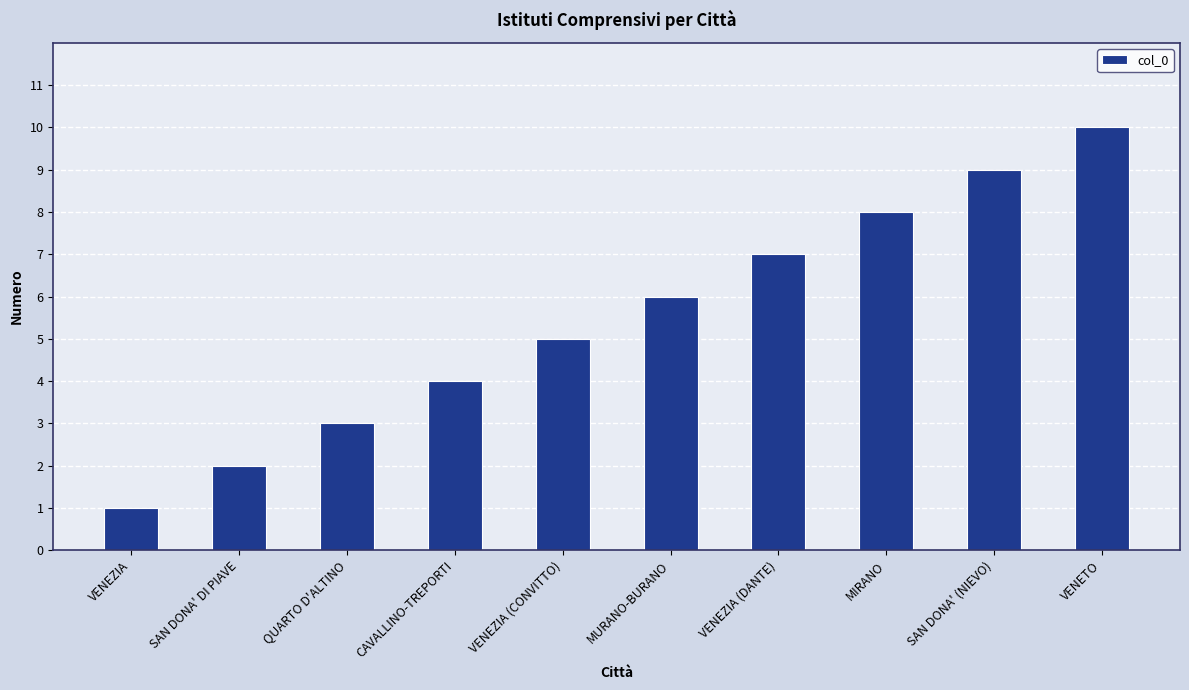

At which label is the value closest to 5?

VENEZIA (CONVITTO)